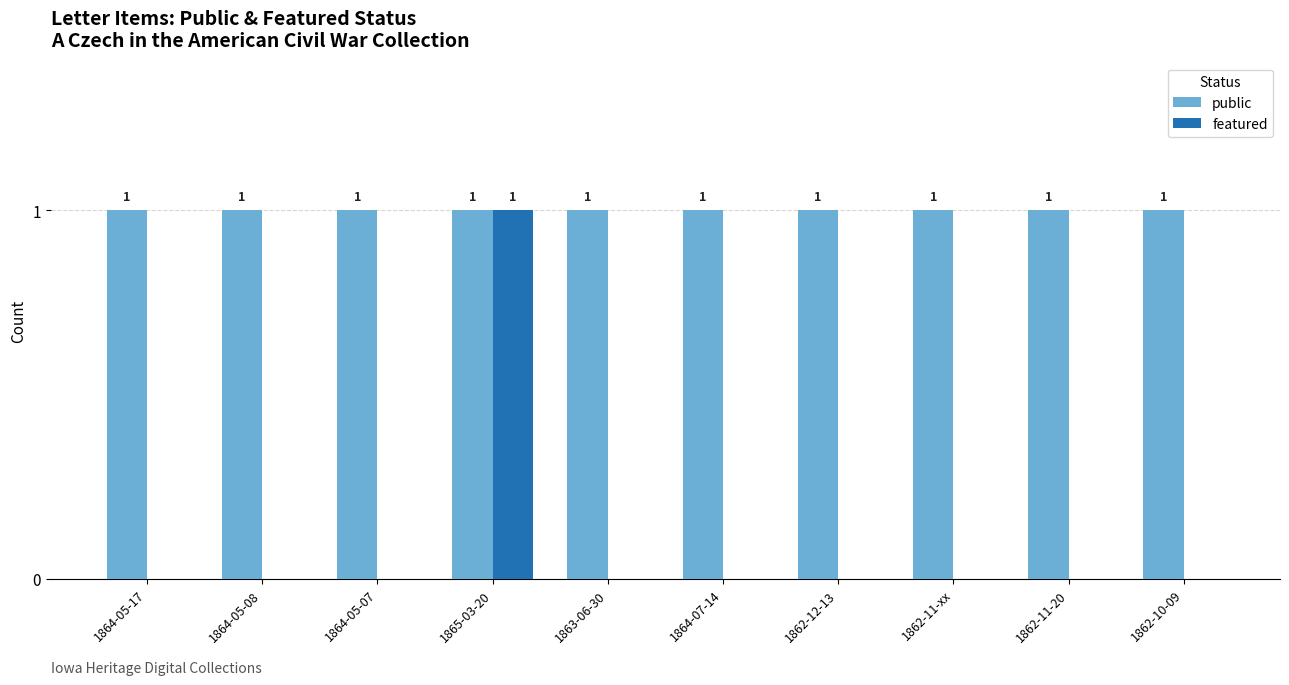

Reading right to left, transcribe all the data shown in this chart.

public: 1862-10-09=1	1862-11-20=1	1862-11-xx=1	1862-12-13=1	1864-07-14=1	1863-06-30=1	1865-03-20=1	1864-05-07=1	1864-05-08=1	1864-05-17=1
featured: 1862-10-09=0	1862-11-20=0	1862-11-xx=0	1862-12-13=0	1864-07-14=0	1863-06-30=0	1865-03-20=1	1864-05-07=0	1864-05-08=0	1864-05-17=0